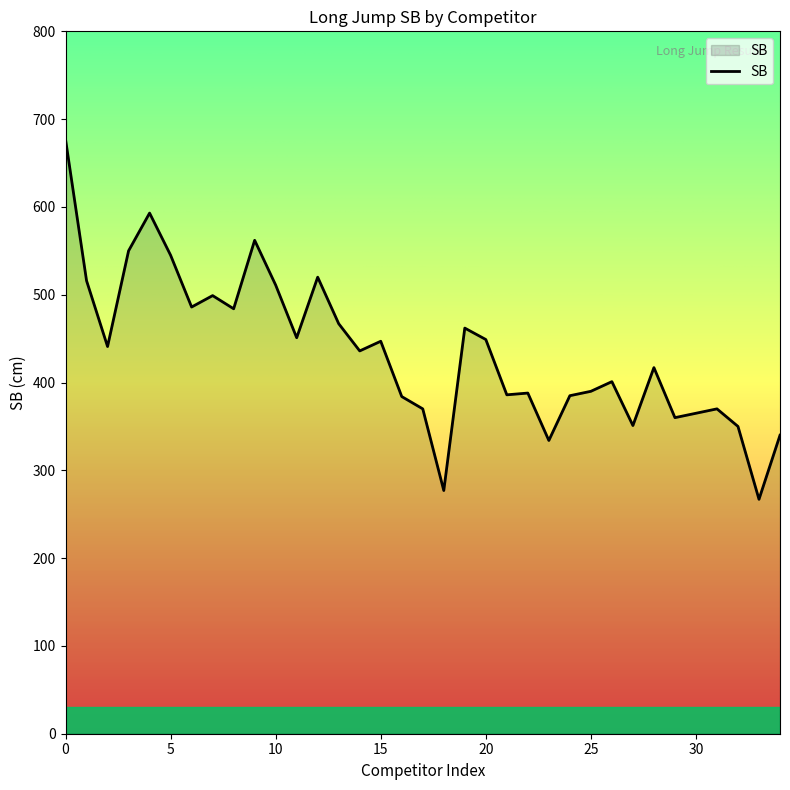

What is the smallest value displayed?

267